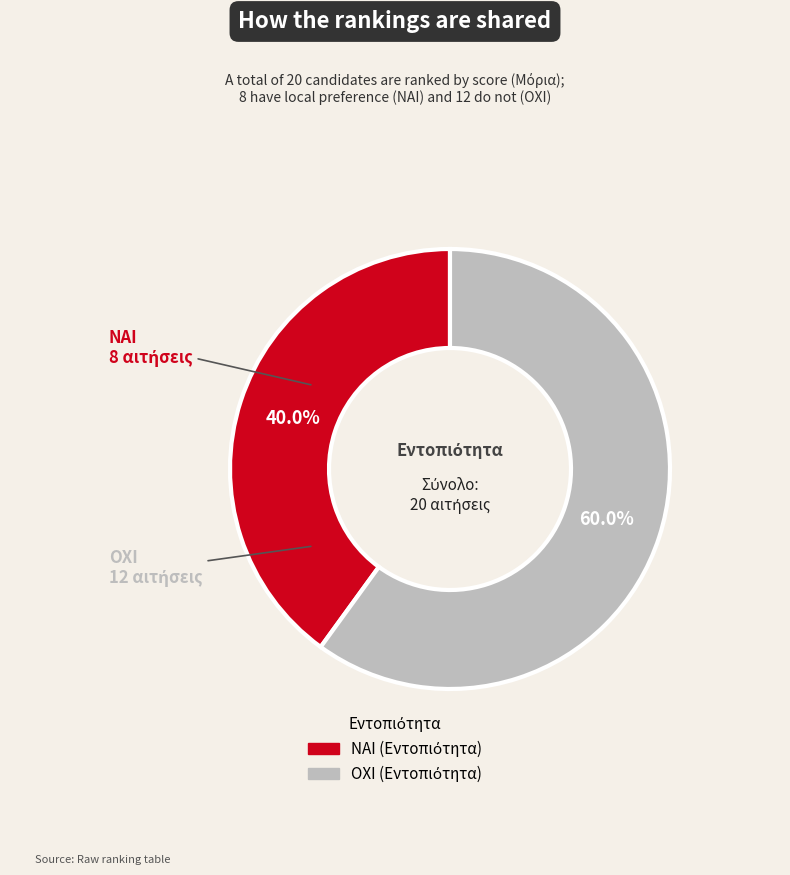

To the nearest percent, what is the average slice percentage?

50%